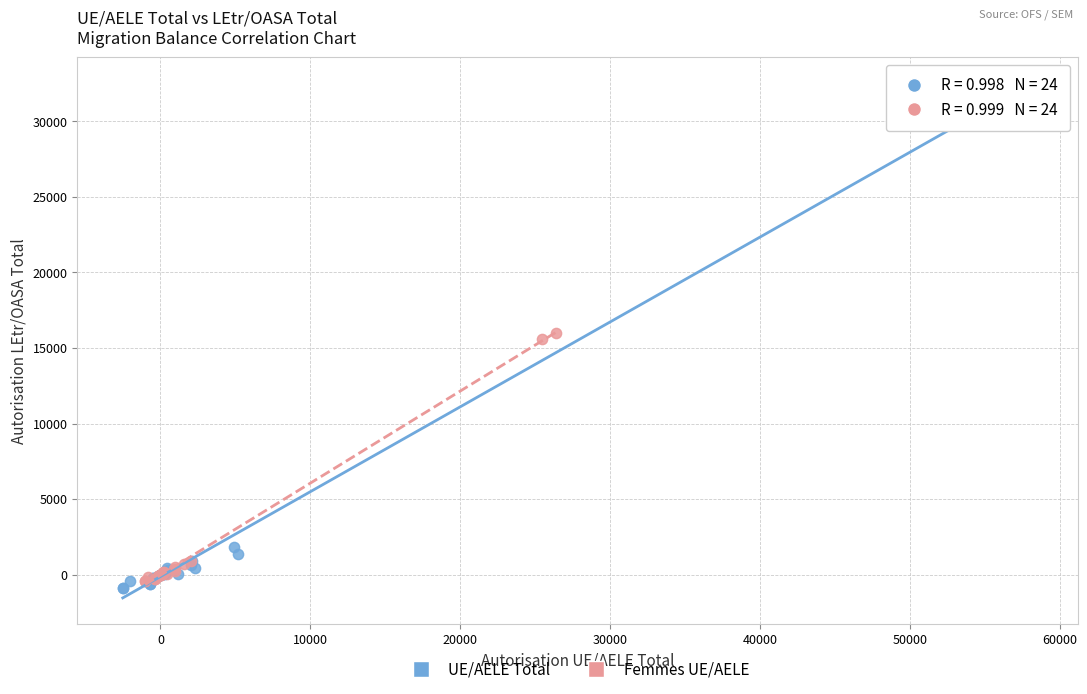

Which series contains the highest Y value?

UE/AELE Total